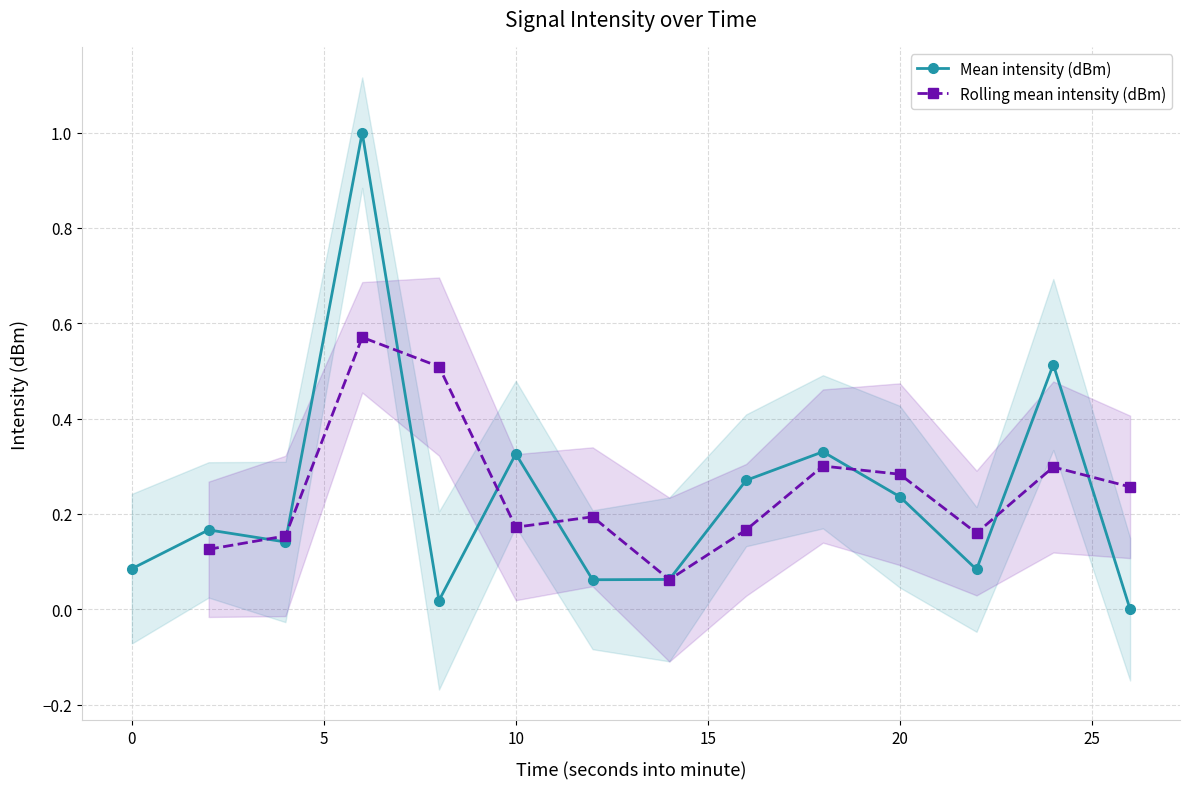

List the labels in order of value, largest first.

6, 24, 18, 10, 16, 20, 2, 4, 0, 22, 14, 12, 8, 26